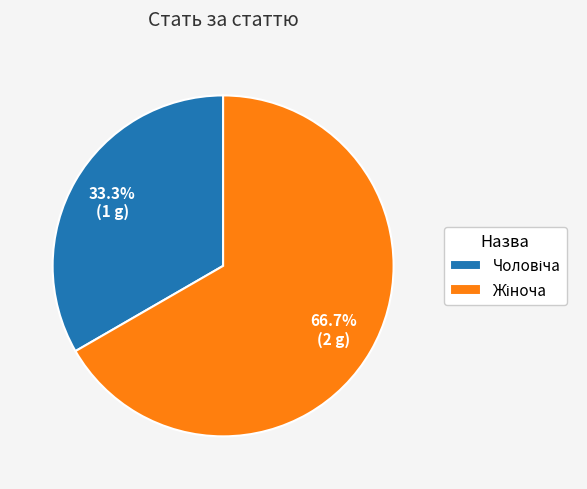

Is there a majority slice in this chart?

Yes